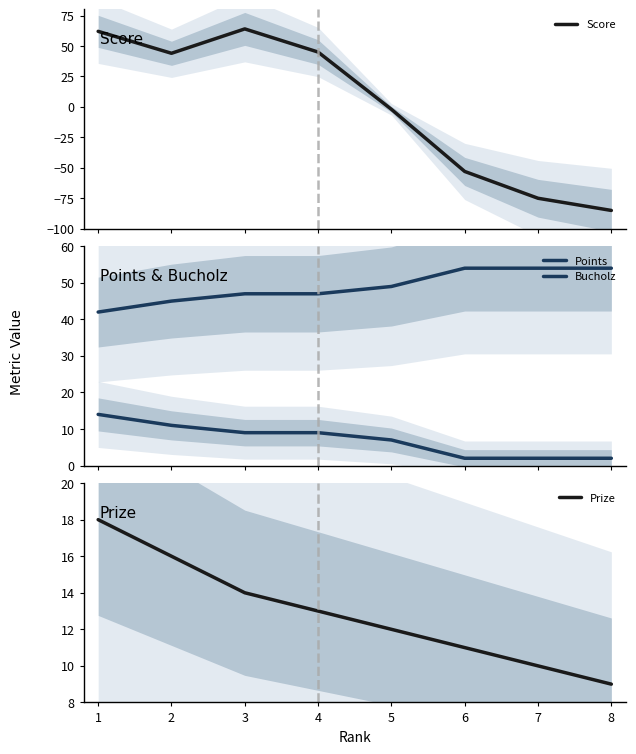

Which series has the largest total across all categories?

Bucholz